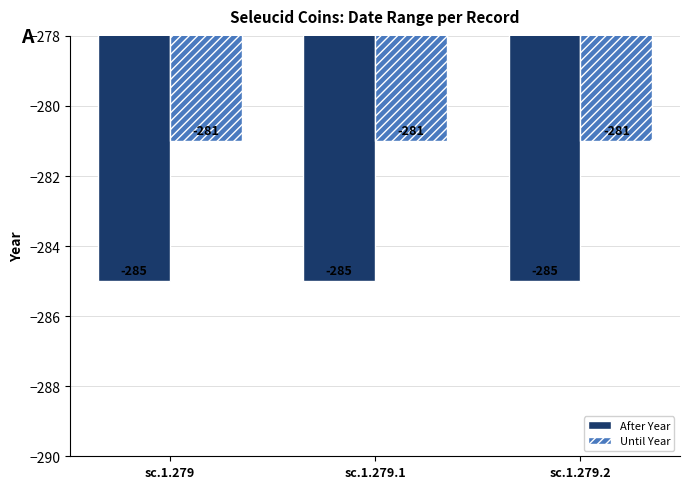

Which series has the largest total across all categories?

Until Year